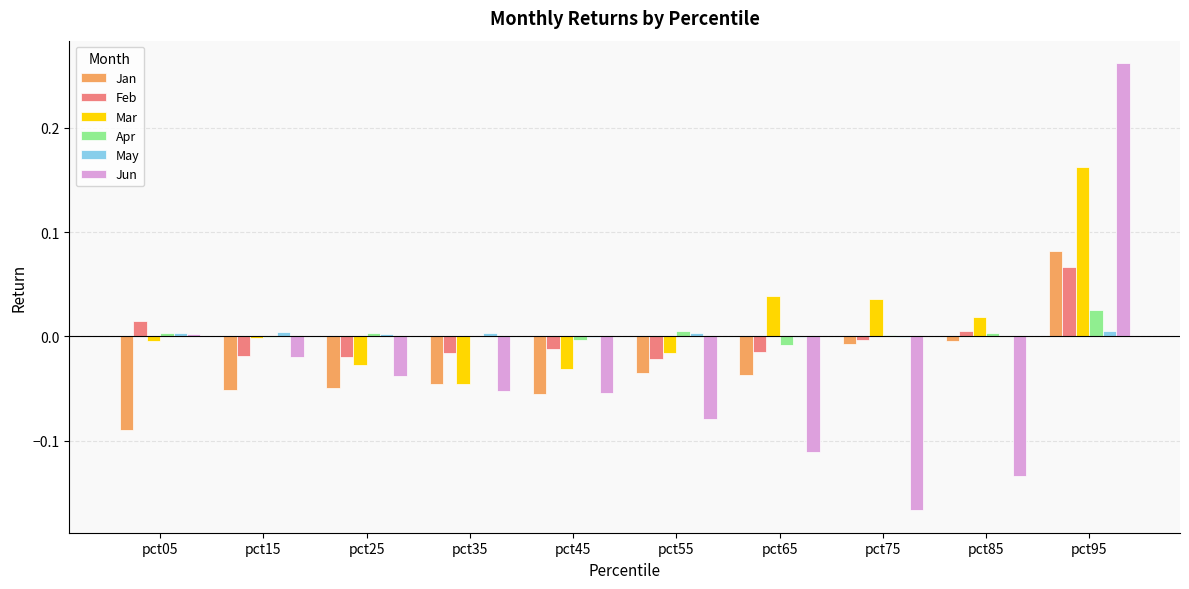

How many distinct data groups are displayed?

6